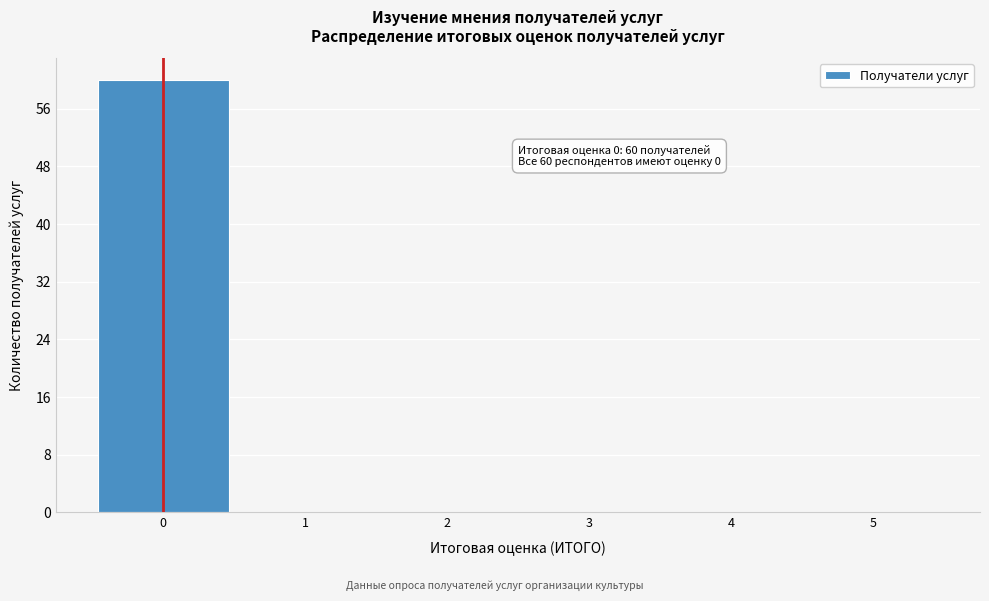

Which range on the x-axis has the tallest bar?

-0.5 to 0.5